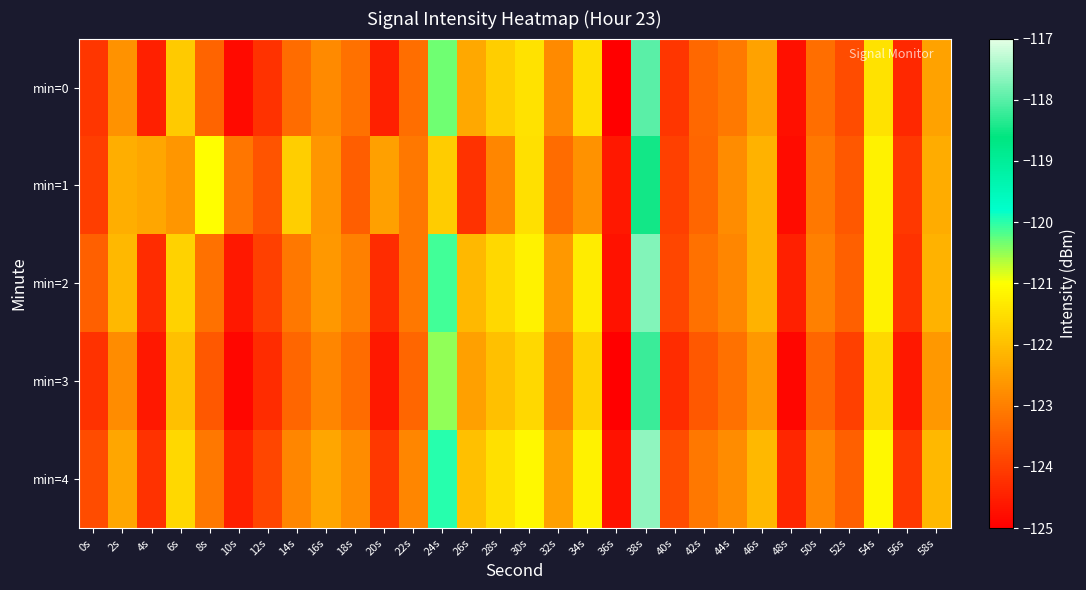

Reading right to left, transcribe all the data shown in this chart.

min=0: 58s=-122.5	56s=-124.4	54s=-121.5	52s=-123.8	50s=-123.3	48s=-124.7	46s=-122.5	44s=-123.1	42s=-123.4	40s=-124.1	38s=-118.0	36s=-125.0	34s=-121.5	32s=-122.8	30s=-121.5	28s=-121.8	26s=-122.4	24s=-120.3	22s=-123.3	20s=-124.5	18s=-123.2	16s=-122.8	14s=-123.3	12s=-124.2	10s=-124.8	8s=-123.4	6s=-121.8	4s=-124.5	2s=-122.7	0s=-124.1
min=1: 58s=-122.3	56s=-124.1	54s=-121.2	52s=-123.6	50s=-123.1	48s=-124.8	46s=-122.2	44s=-122.8	42s=-123.4	40s=-124.0	38s=-118.5	36s=-124.6	34s=-122.7	32s=-123.3	30s=-121.5	28s=-122.9	26s=-124.2	24s=-121.8	22s=-123.1	20s=-122.5	18s=-123.5	16s=-122.6	14s=-121.8	12s=-123.7	10s=-123.1	8s=-121.0	6s=-122.6	4s=-122.4	2s=-122.3	0s=-124.0
min=2: 58s=-122.2	56s=-124.2	54s=-121.2	52s=-123.5	50s=-123.0	48s=-124.5	46s=-122.2	44s=-122.9	42s=-123.2	40s=-123.9	38s=-117.7	36s=-124.7	34s=-121.3	32s=-122.6	30s=-121.2	28s=-121.6	26s=-122.1	24s=-120.1	22s=-123.1	20s=-124.3	18s=-123.0	16s=-122.6	14s=-123.1	12s=-124.0	10s=-124.6	8s=-123.2	6s=-121.7	4s=-124.3	2s=-122.1	0s=-123.5
min=3: 58s=-122.6	56s=-124.6	54s=-121.6	52s=-124.0	50s=-123.4	48s=-124.9	46s=-122.6	44s=-123.2	42s=-123.6	40s=-124.3	38s=-118.2	36s=-125.1	34s=-121.7	32s=-123.0	30s=-121.6	28s=-122.0	26s=-122.5	24s=-120.5	22s=-123.4	20s=-124.6	18s=-123.3	16s=-122.9	14s=-123.4	12s=-124.3	10s=-124.9	8s=-123.6	6s=-122.0	4s=-124.6	2s=-122.8	0s=-124.2
min=4: 58s=-122.1	56s=-124.1	54s=-121.1	52s=-123.5	50s=-122.9	48s=-124.4	46s=-122.1	44s=-122.8	42s=-123.1	40s=-123.8	38s=-117.6	36s=-124.7	34s=-121.2	32s=-122.5	30s=-121.1	28s=-121.5	26s=-122.0	24s=-120.0	22s=-122.9	20s=-124.1	18s=-122.8	16s=-122.4	14s=-122.9	12s=-123.9	10s=-124.5	8s=-123.1	6s=-121.6	4s=-124.2	2s=-122.4	0s=-123.8